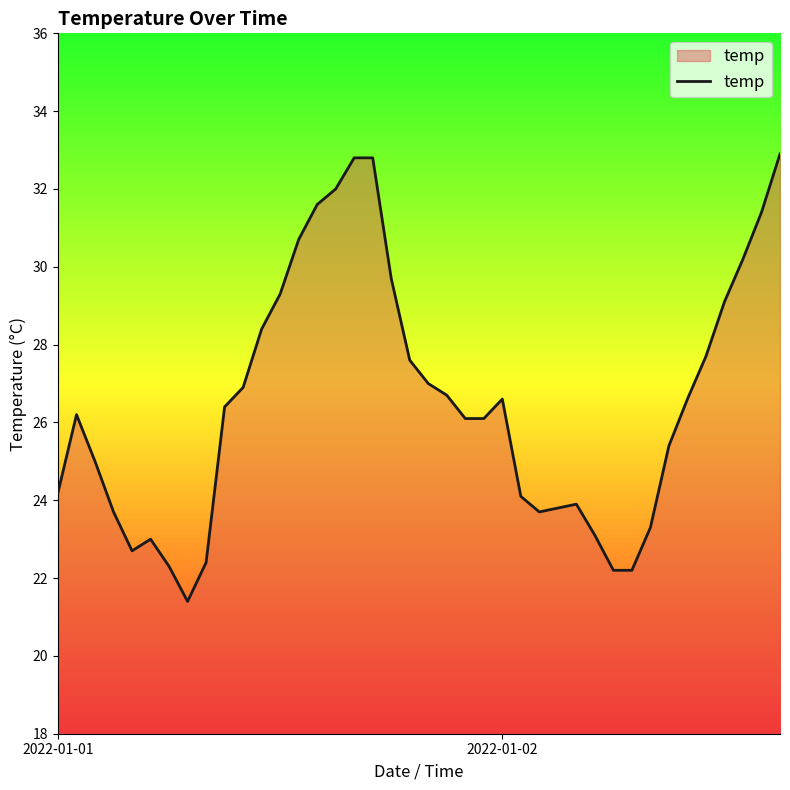

What is the smallest value displayed?

21.4